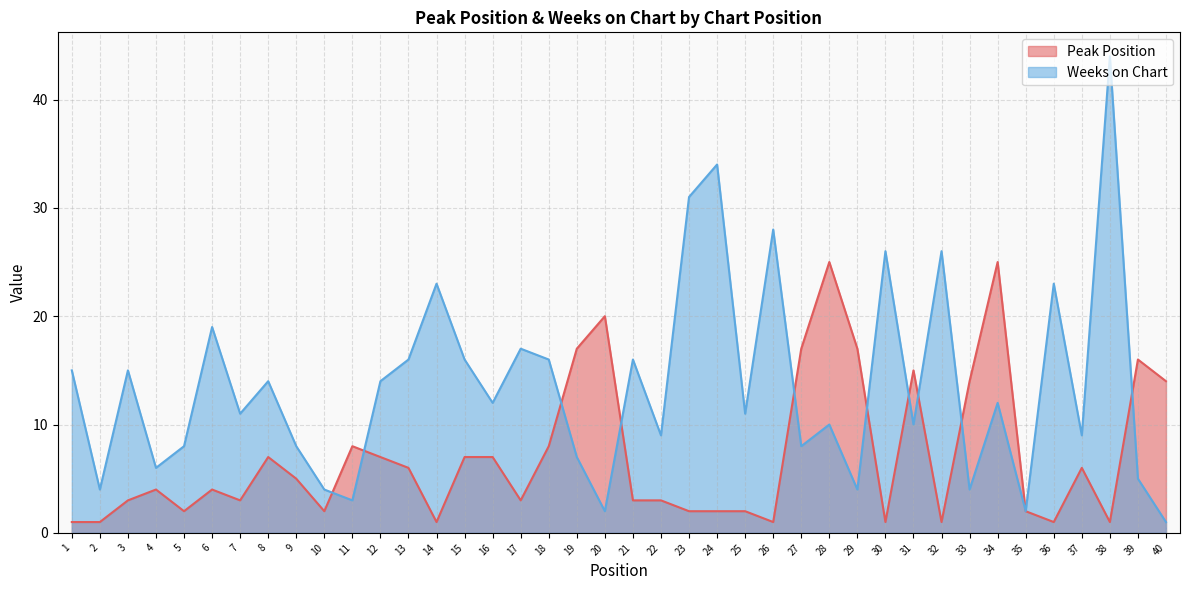

Count the number of categories in the chart.

40